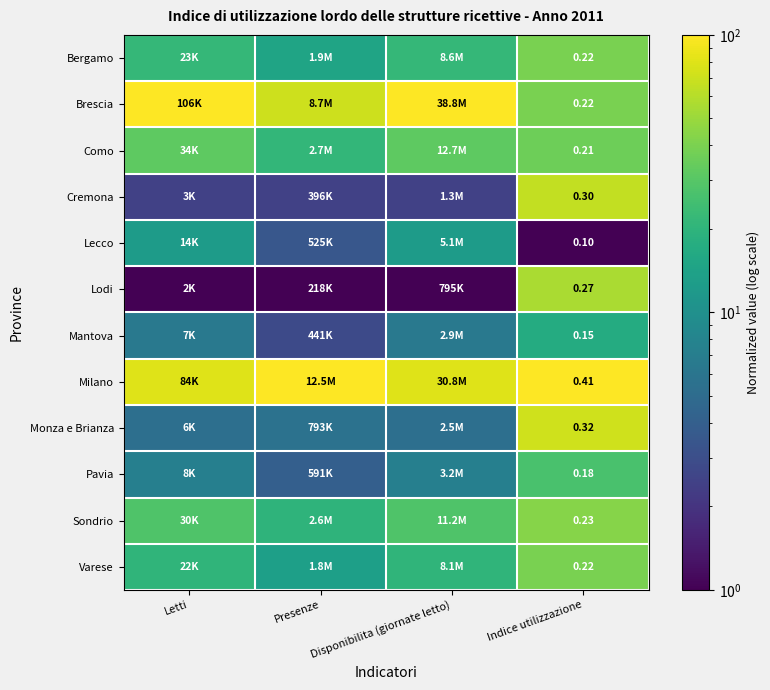

True or false: Mantova has a value of 17.1 at Indice utilizzazione.

True